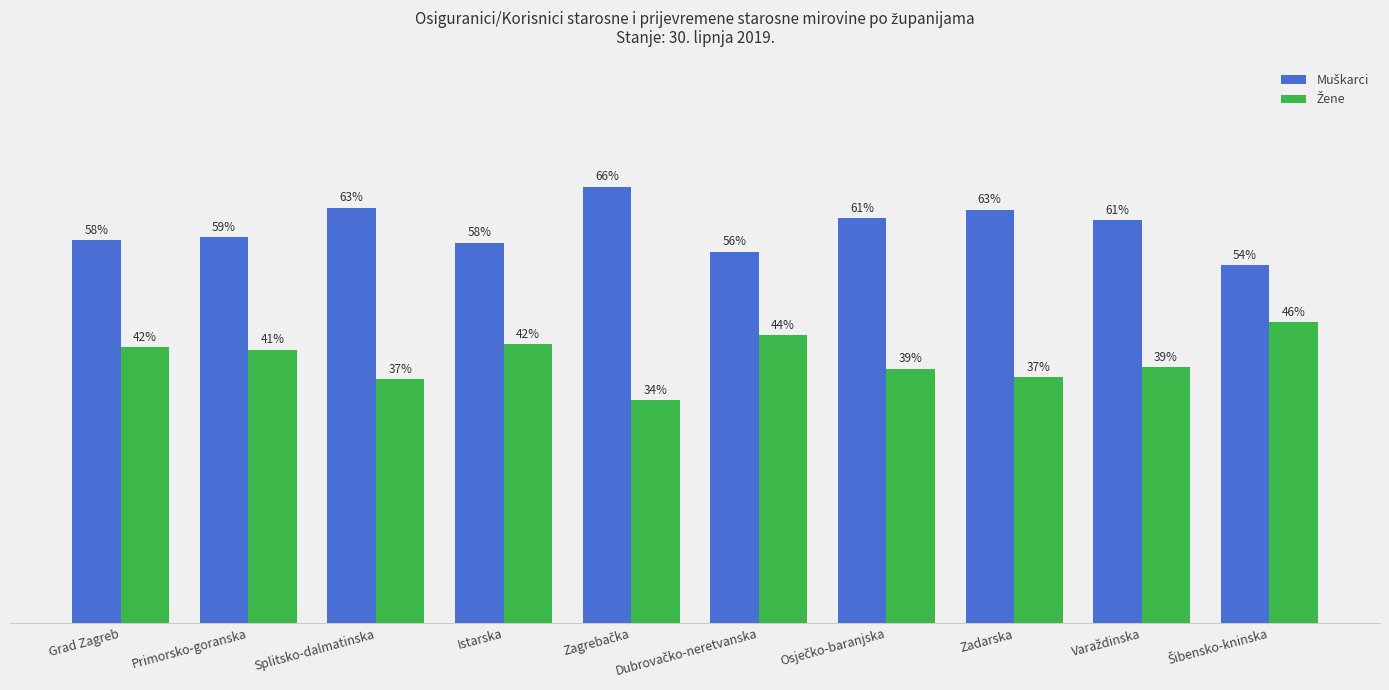

Does the chart contain stacked bars?

No